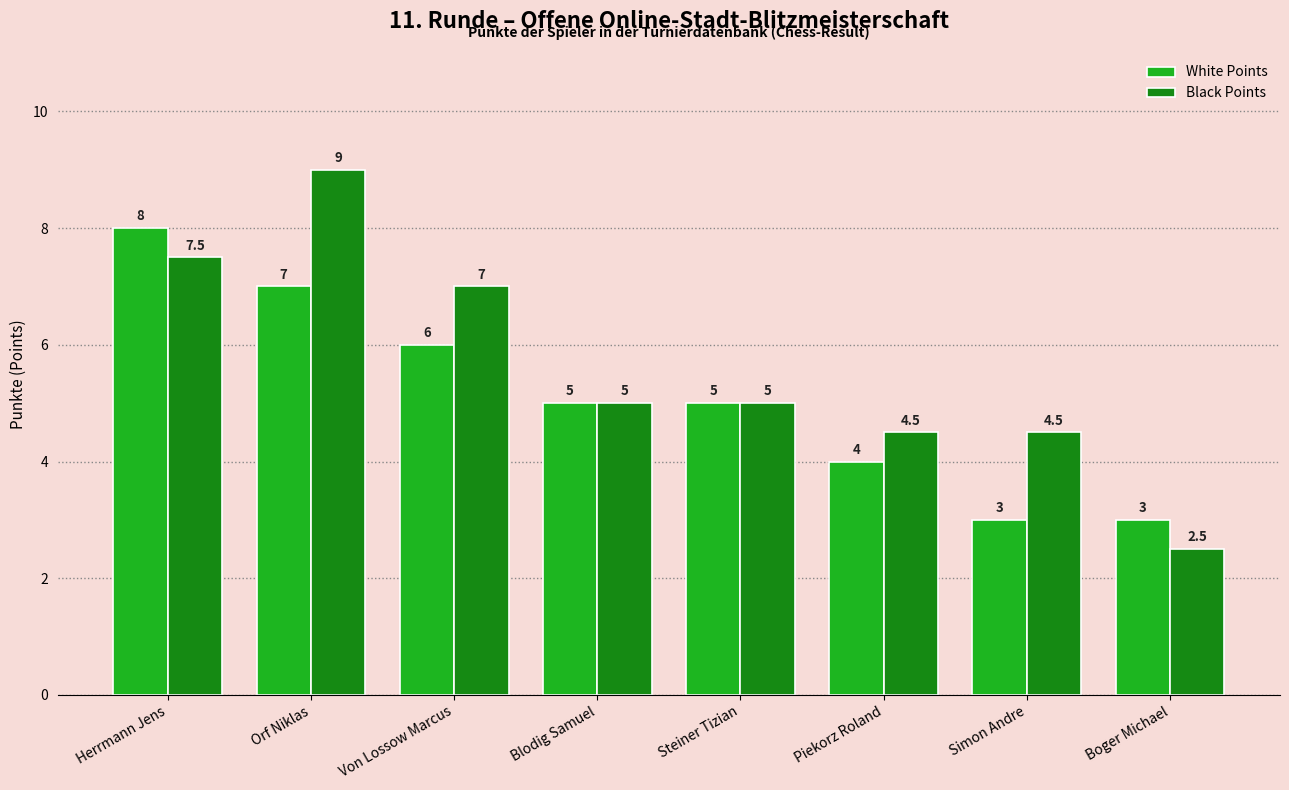

What is the label of the 7th bar from the right?

Orf Niklas